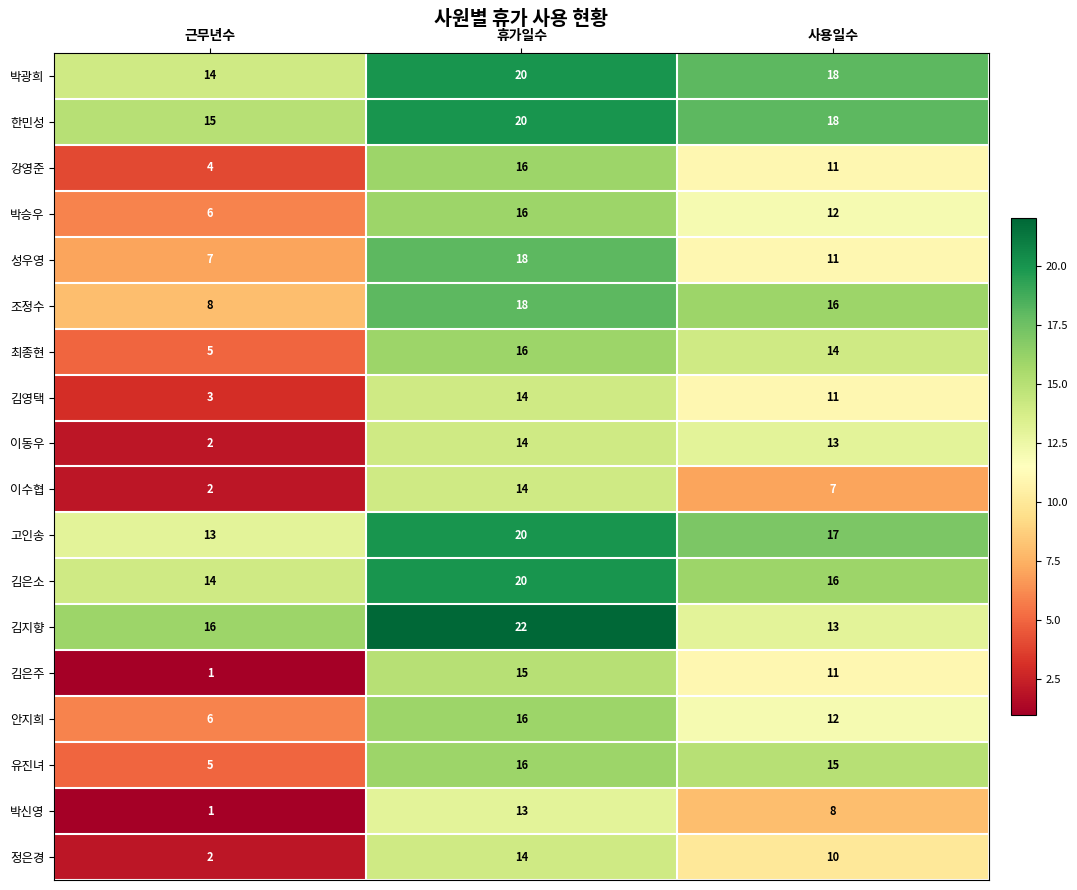

Which category has the lowest value in the 유진녀 series?

근무년수